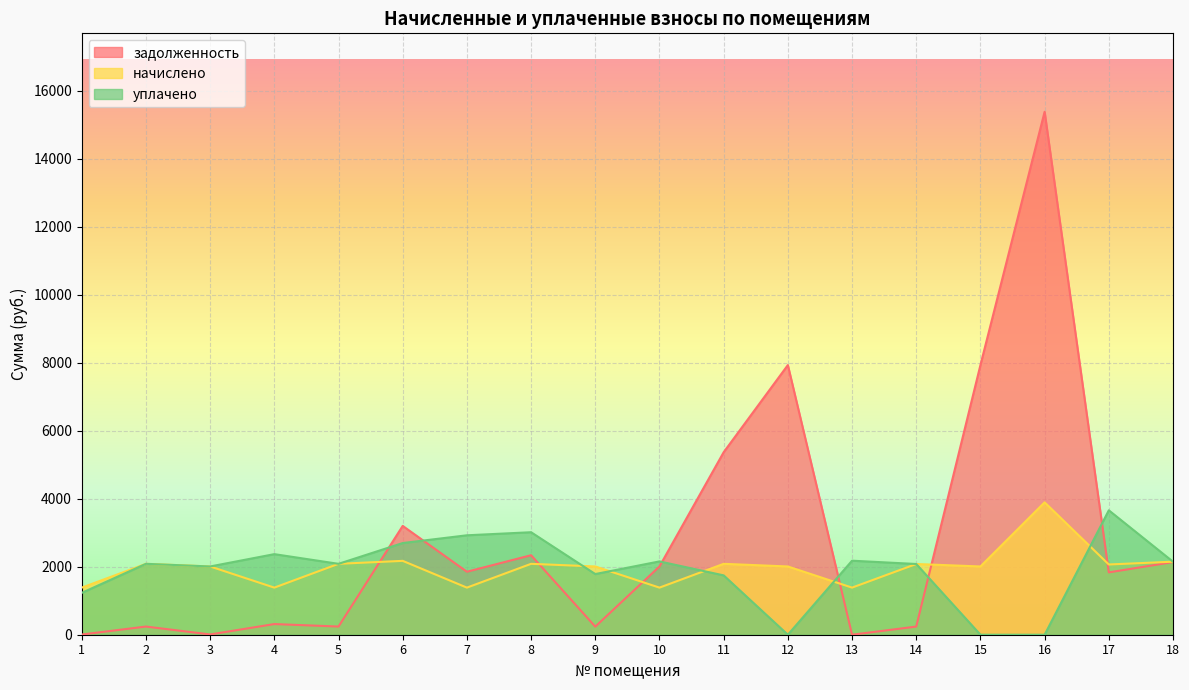

Does the chart display data point markers on the line(s)?

No